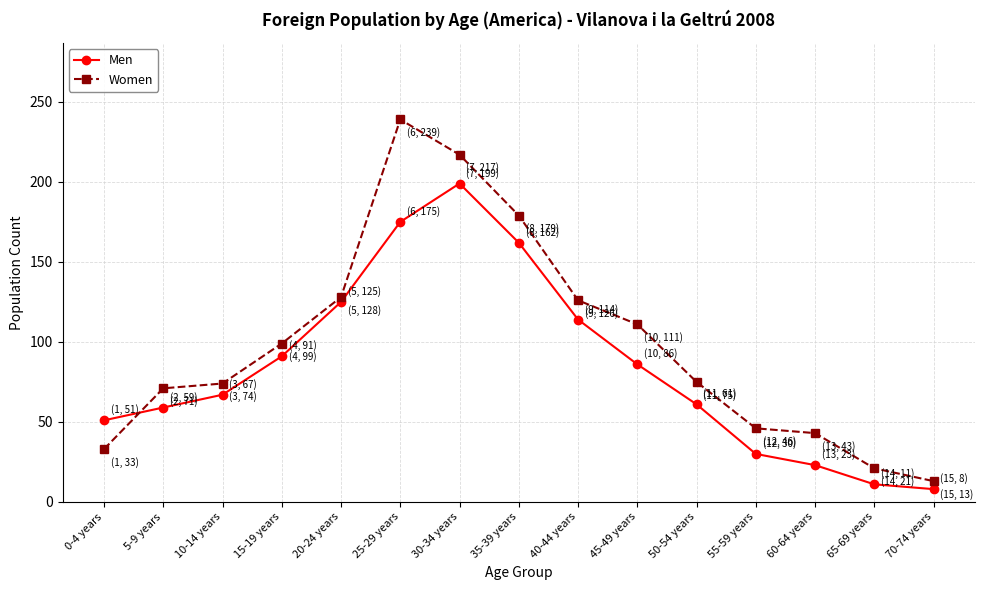

Which series has the largest range (max minus min)?

Women